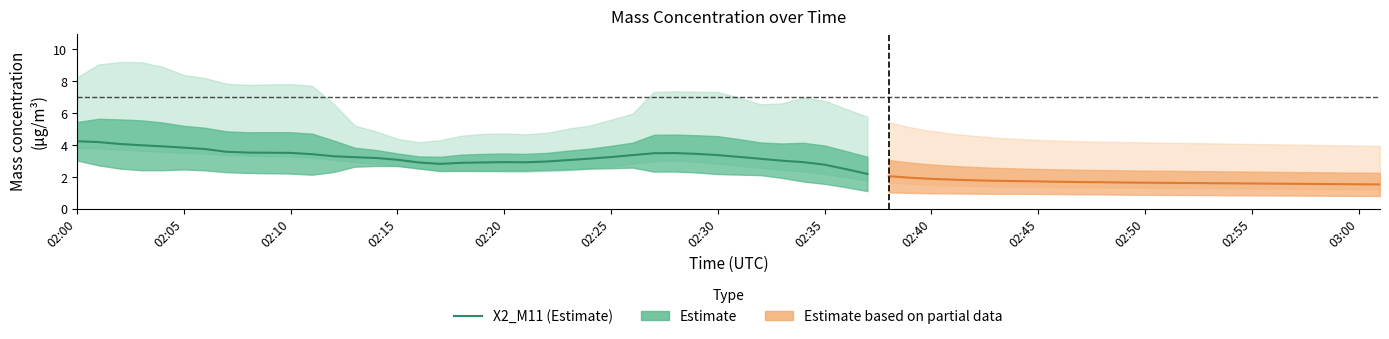

What is the minimum value for X2_M11 (Estimate)?

2.2